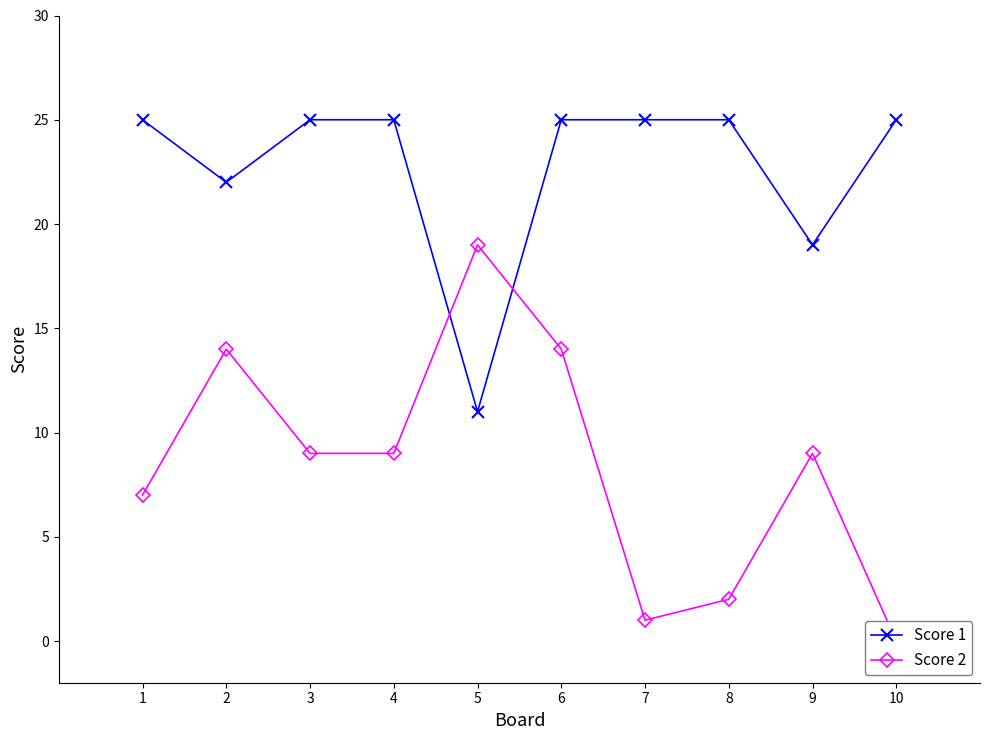

Which series ends up on top after the final intersection of Score 2 and Score 1?

Score 1